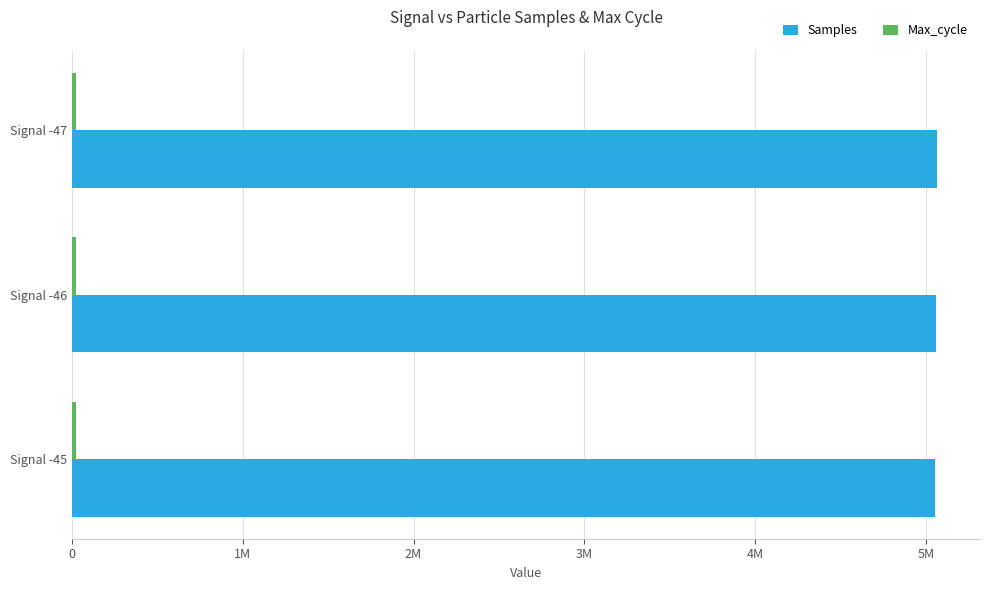

Count the Samples values in the range 5056371 to 5064227.

3